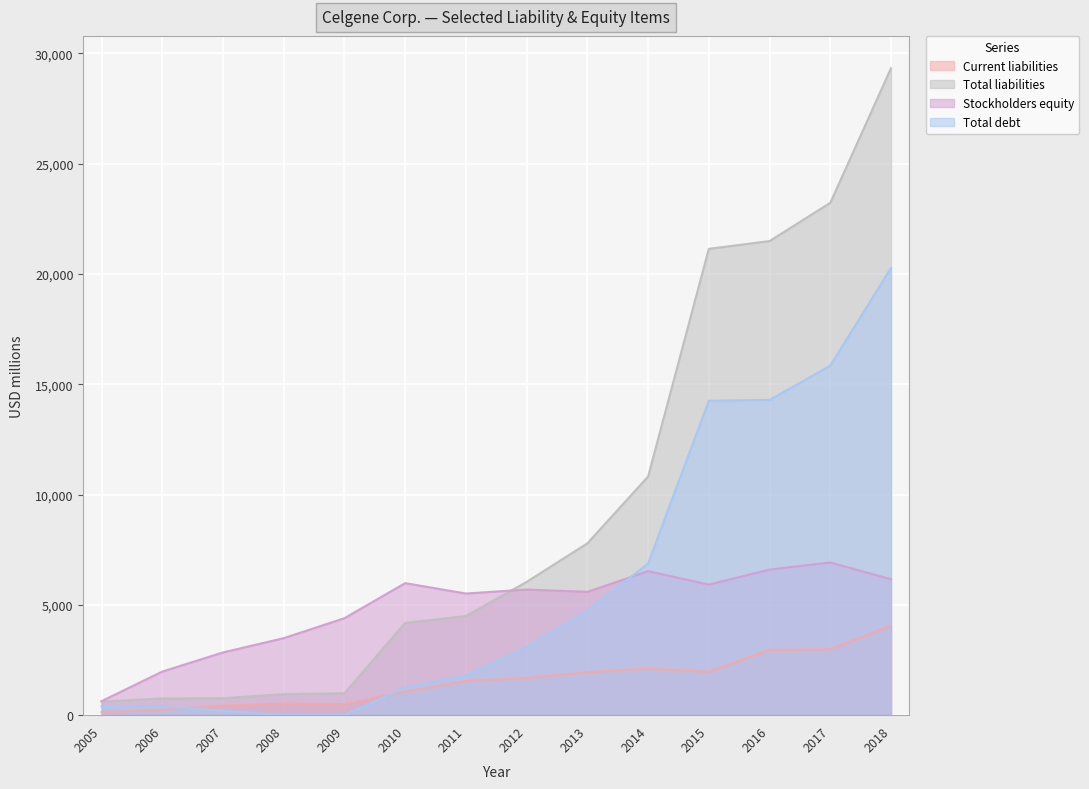

The Total liabilities series shows 4493 at 2011. True or false?

True